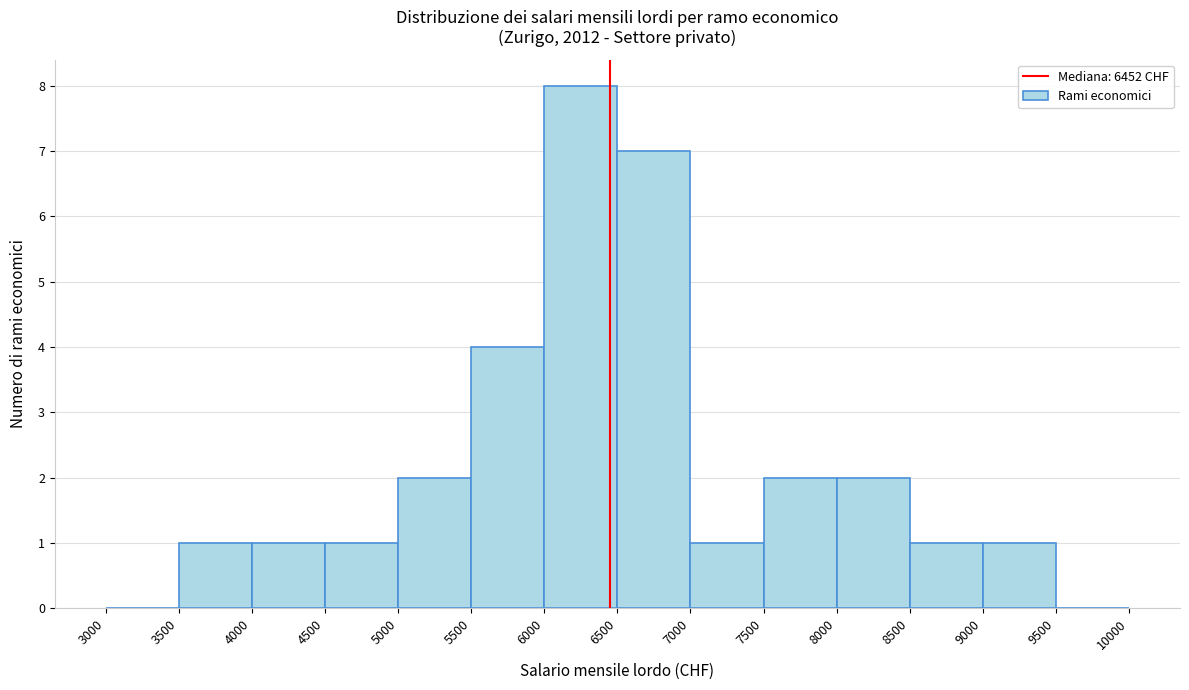

Reading left to right, list every bar in this chart as the range it spans on the x-axis followed by its height. The values are not printed on the chart, so give them approximately, as read against the axis.

3000 to 3500: 0
3500 to 4000: 1
4000 to 4500: 1
4500 to 5000: 1
5000 to 5500: 2
5500 to 6000: 4
6000 to 6500: 8
6500 to 7000: 7
7000 to 7500: 1
7500 to 8000: 2
8000 to 8500: 2
8500 to 9000: 1
9000 to 9500: 1
9500 to 10000: 0